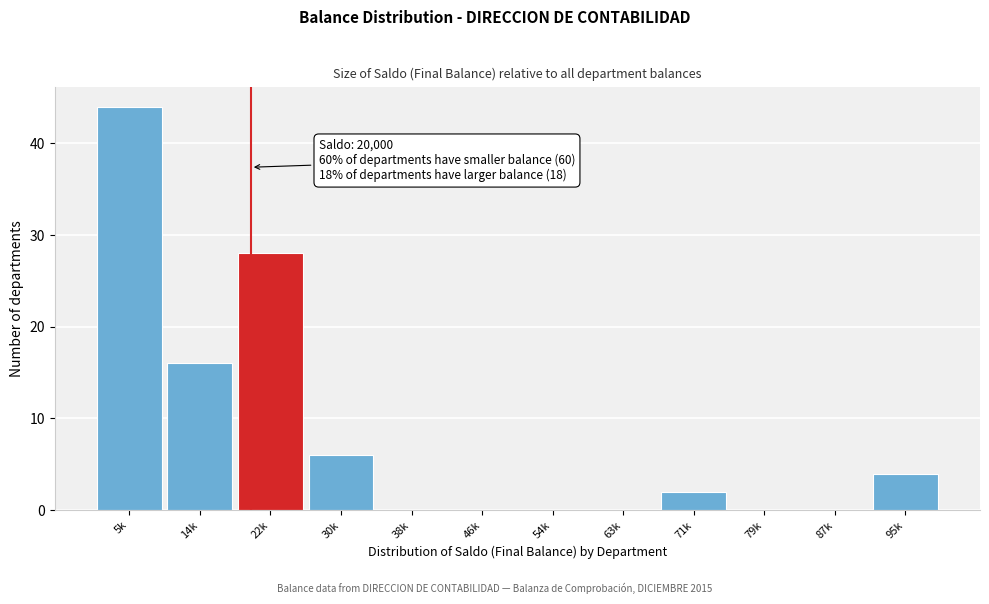

Reading left to right, extract all data points from this chart.

5k=44	14k=16	22k=28	30k=6	38k=0	46k=0	54k=0	63k=0	71k=2	79k=0	87k=0	95k=4